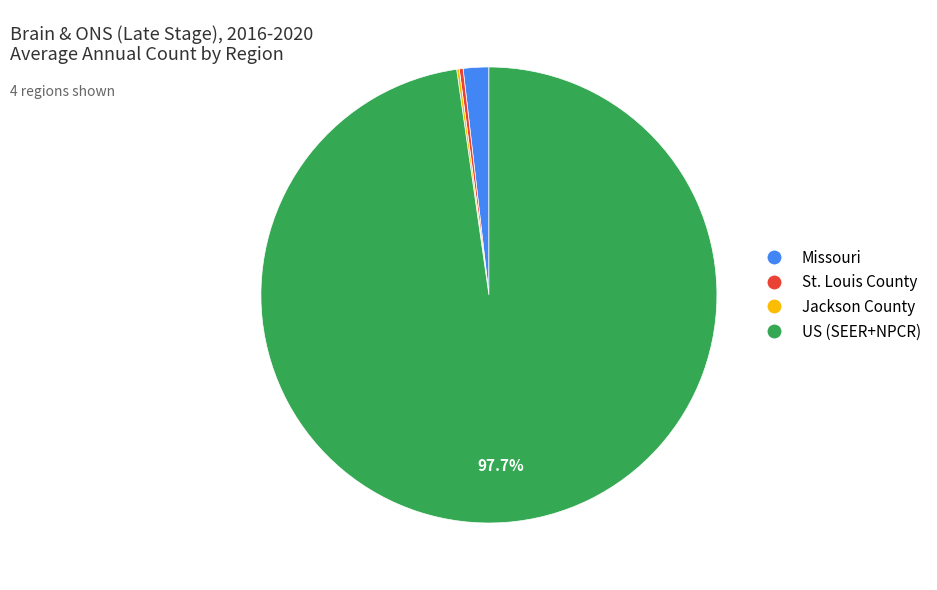

Which slice is the largest?

US (SEER+NPCR)